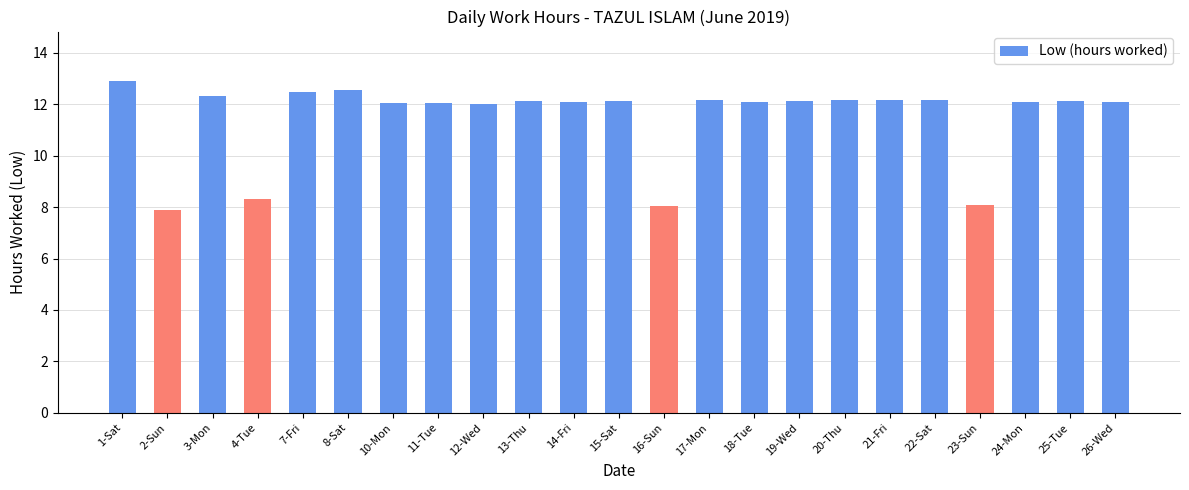

What is the change in value from 3-Mon to 15-Sat?

-0.2